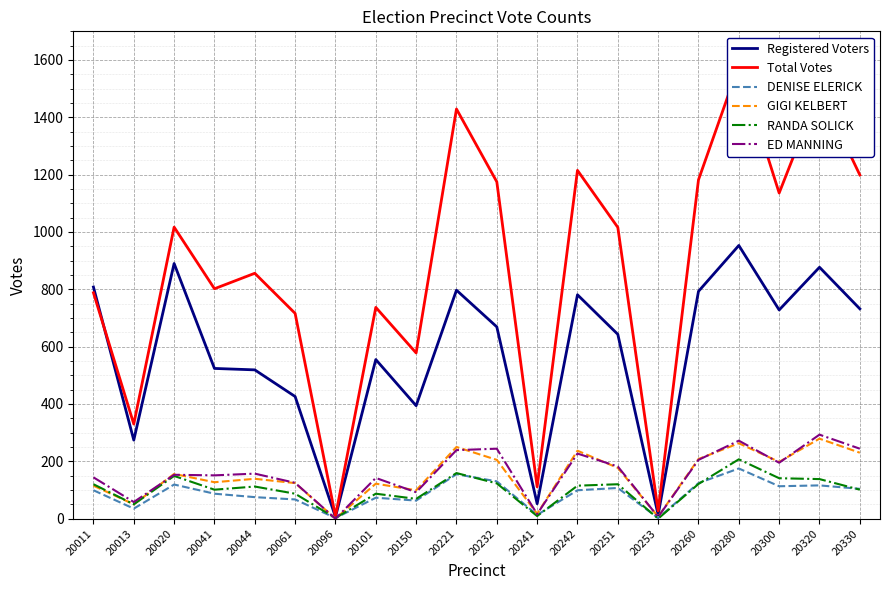

At which category is the sum across all series the highest?

20280